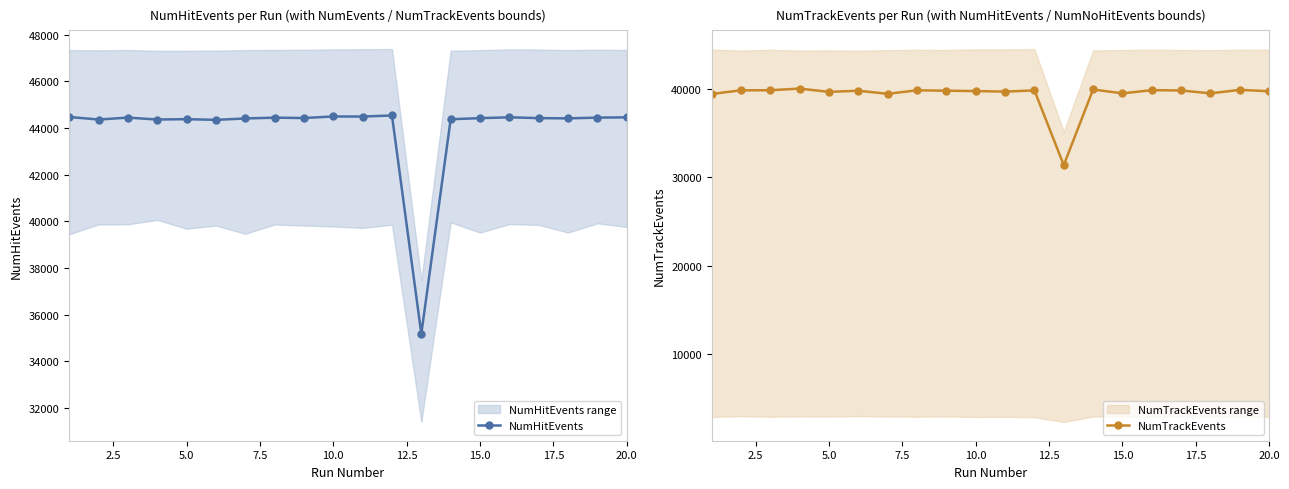

How many data points in NumHitEvents are less than 44430?

10